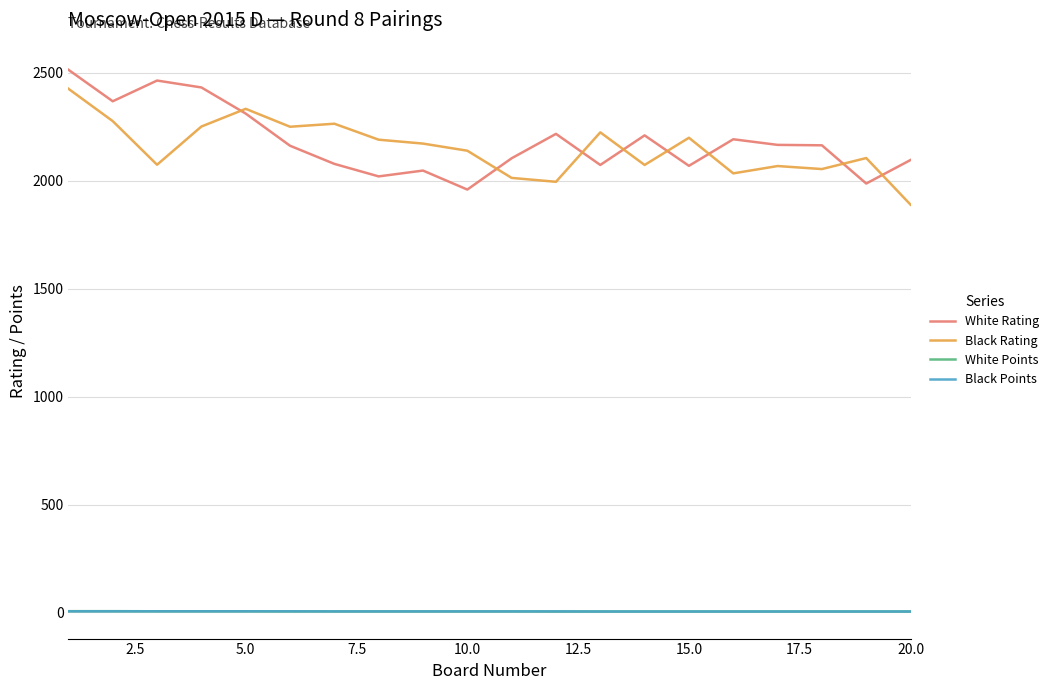

What is the highest value of the Black Rating series?

2426.0